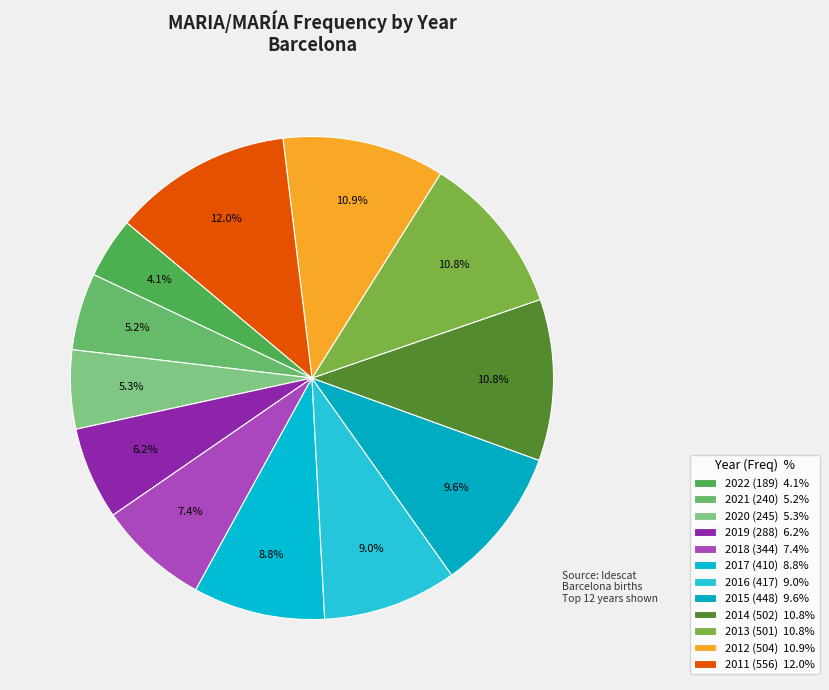

What is the change in value from 2021 to 2018?

+104